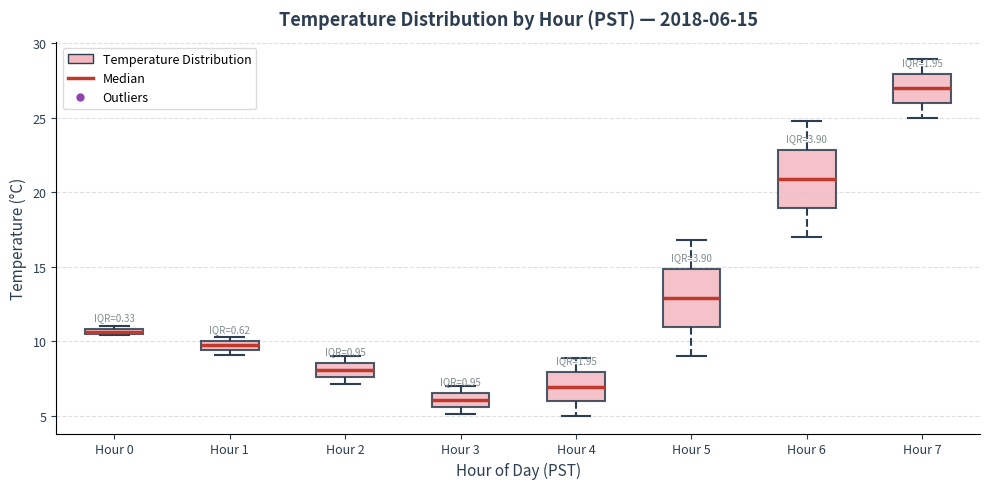

Which box has the lowest median line?

Hour 3